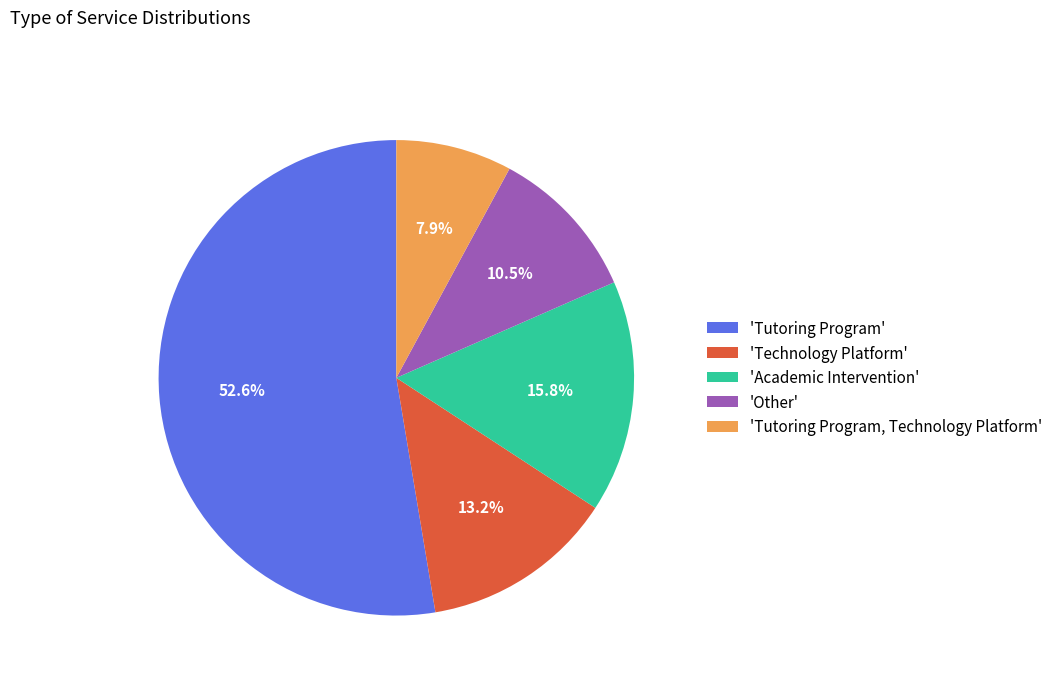

Which category has the smallest portion of the pie?

'Tutoring Program, Technology Platform'